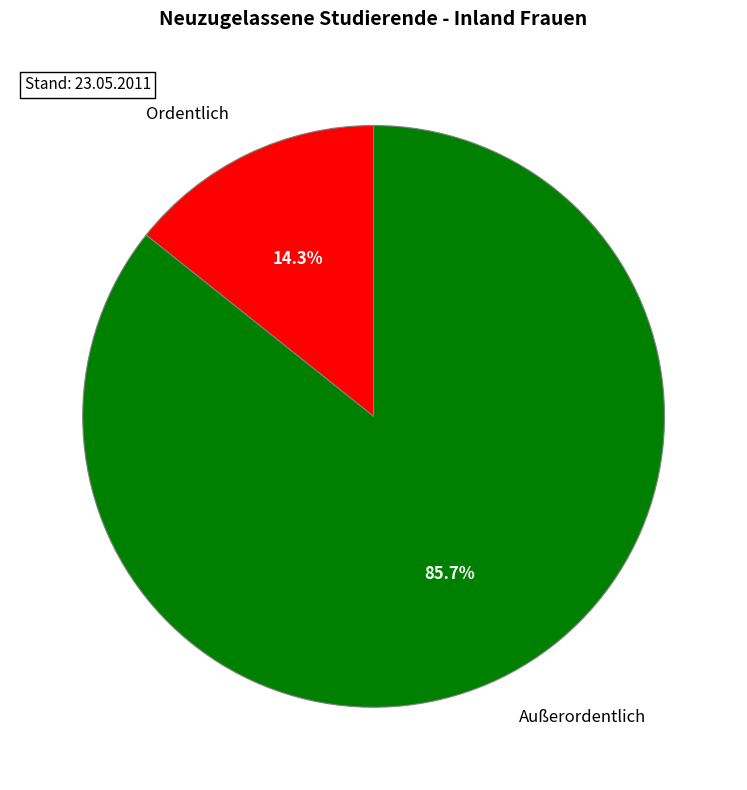

How many segments does this pie chart have?

2